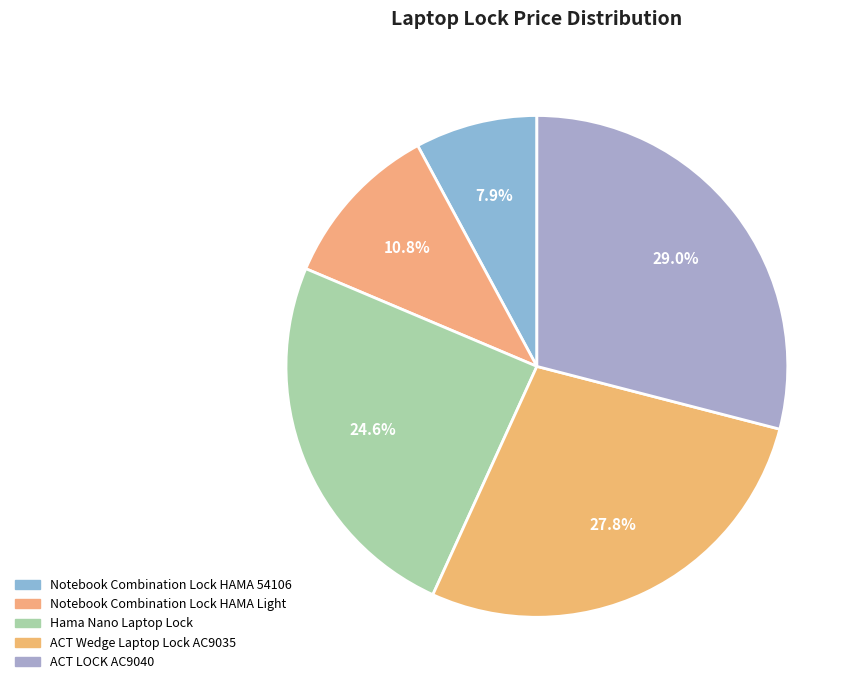

To the nearest percent, what is the average slice percentage?

20%